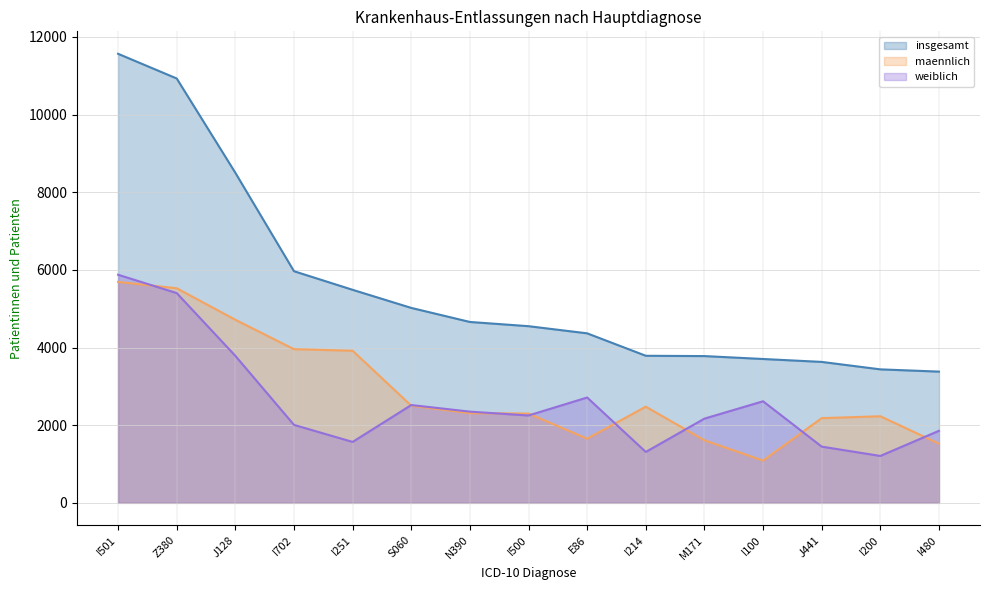

What is the label of the 10th point from the right?

S060